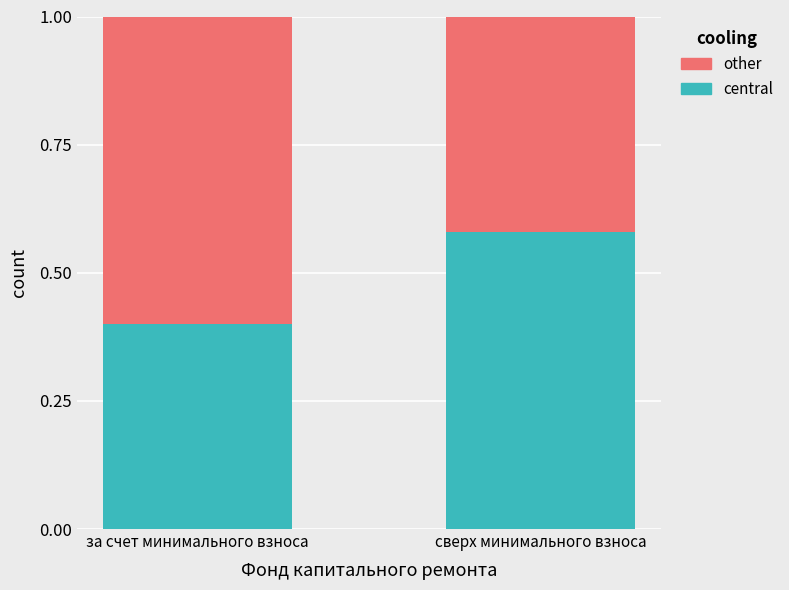

Are the bars horizontal?

No